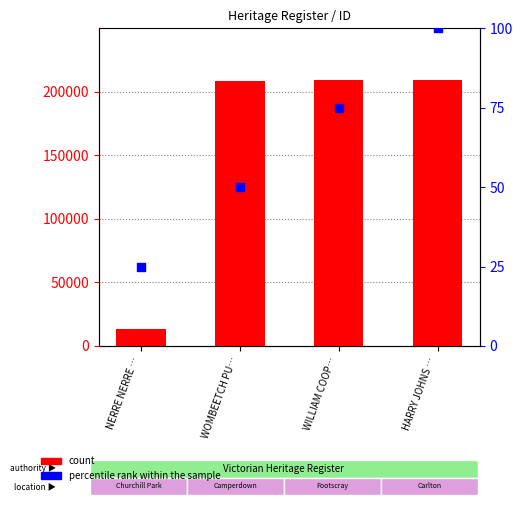

What are all the series names shown in the legend?

count, percentile rank within the sample